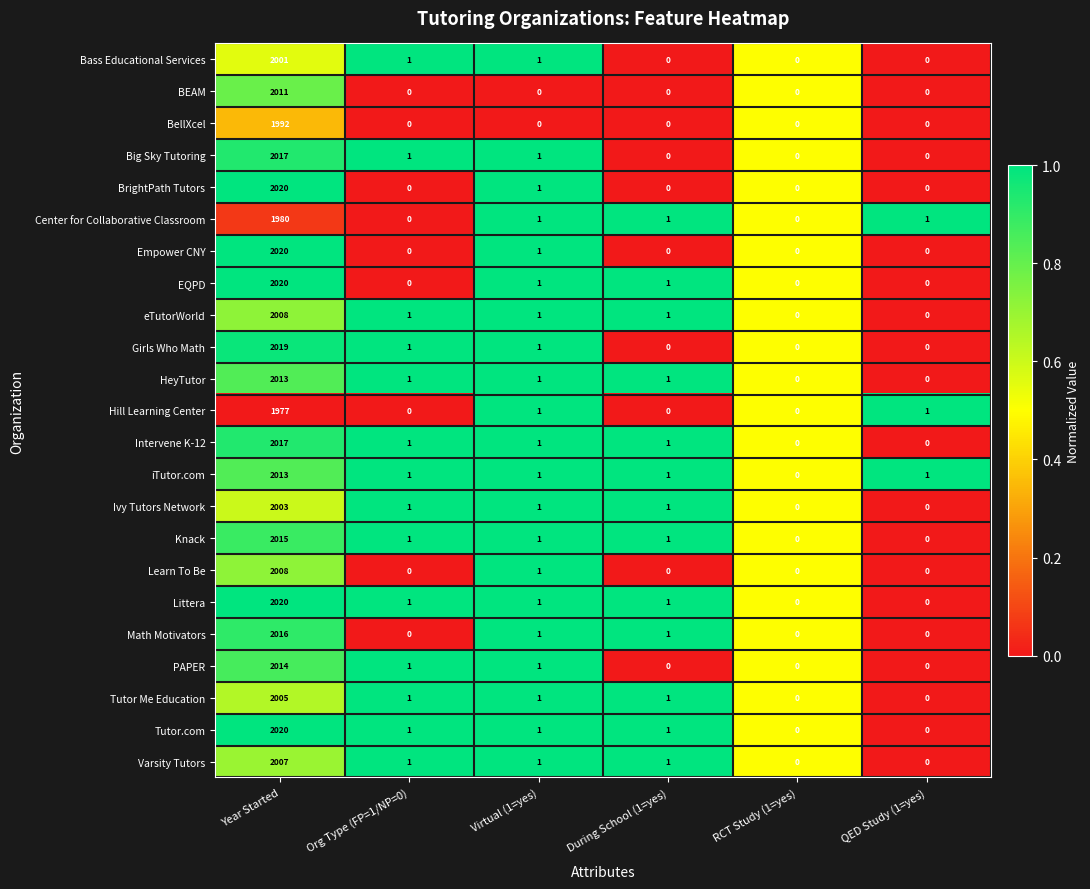

The BellXcel series shows 1174 at During School (1=yes). True or false?

False